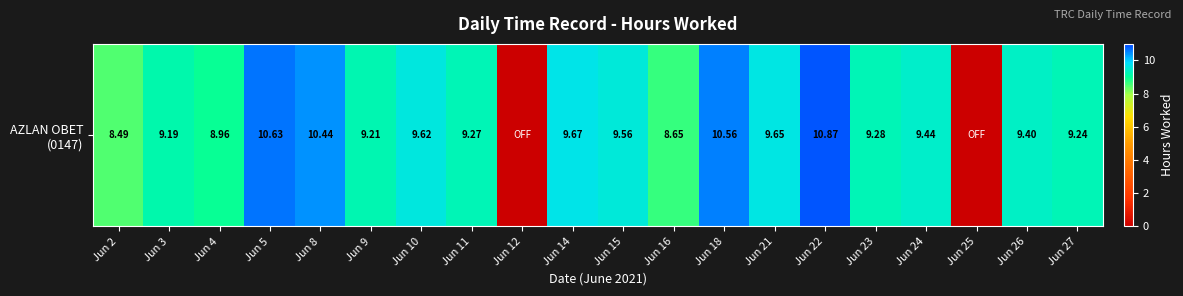

What is the difference between the values at Jun 23 and Jun 26?

0.1